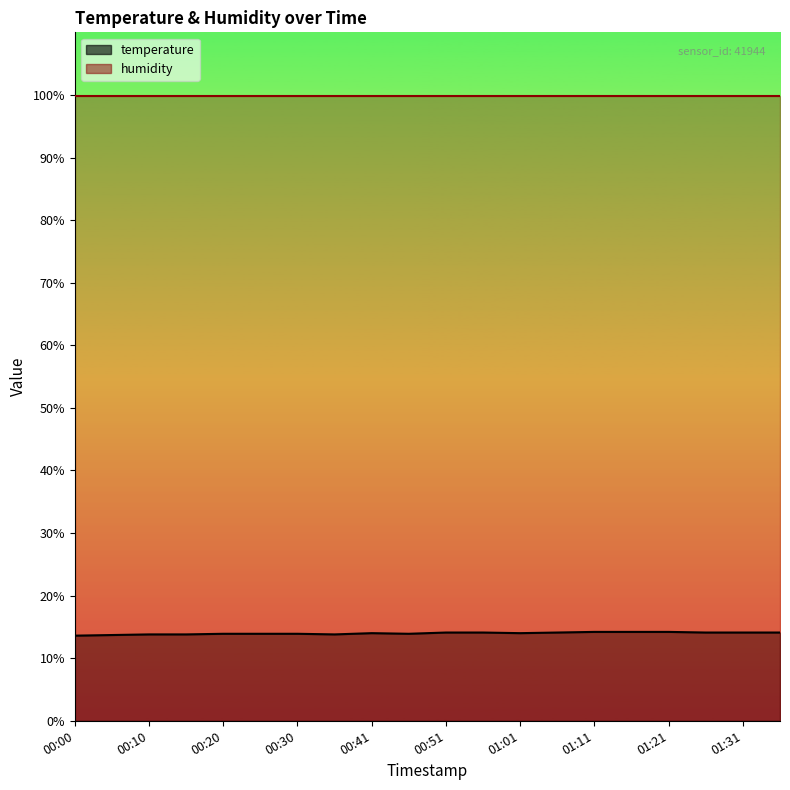

At which category does the chart reach its peak across all series?

01:11